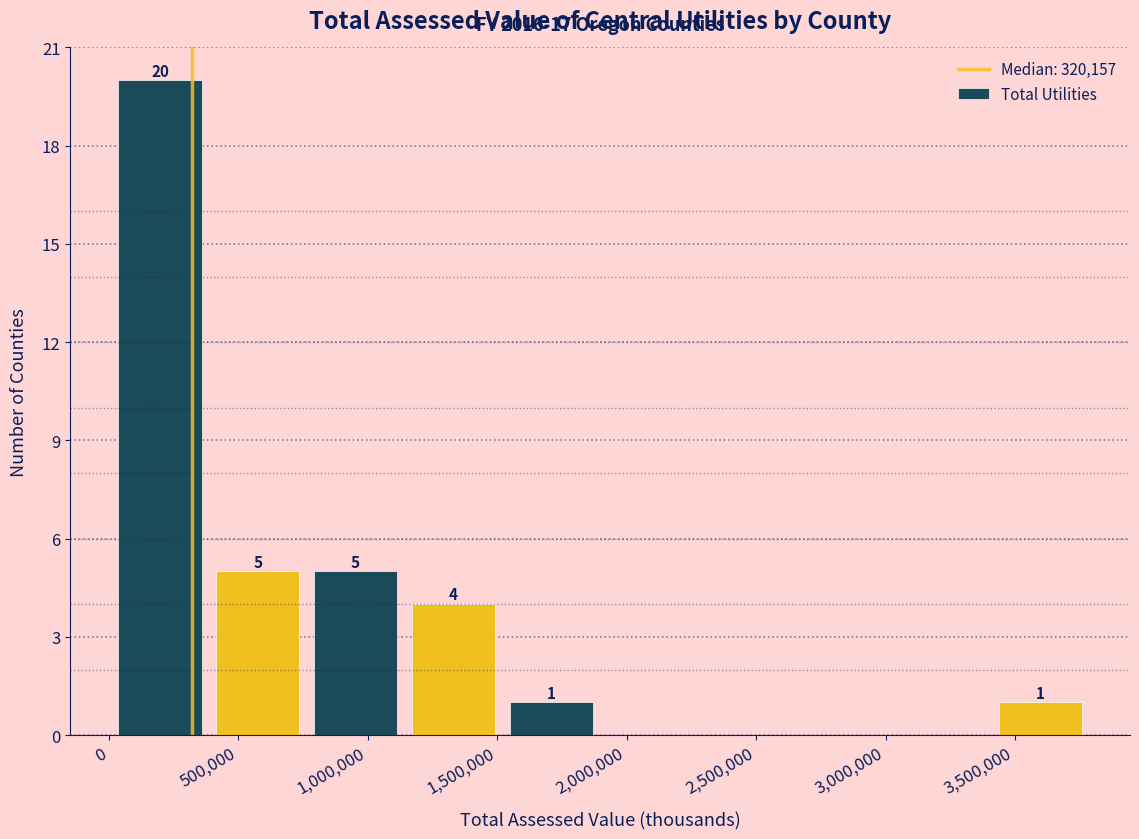

Which range on the x-axis has the tallest bar?

0 to 400000